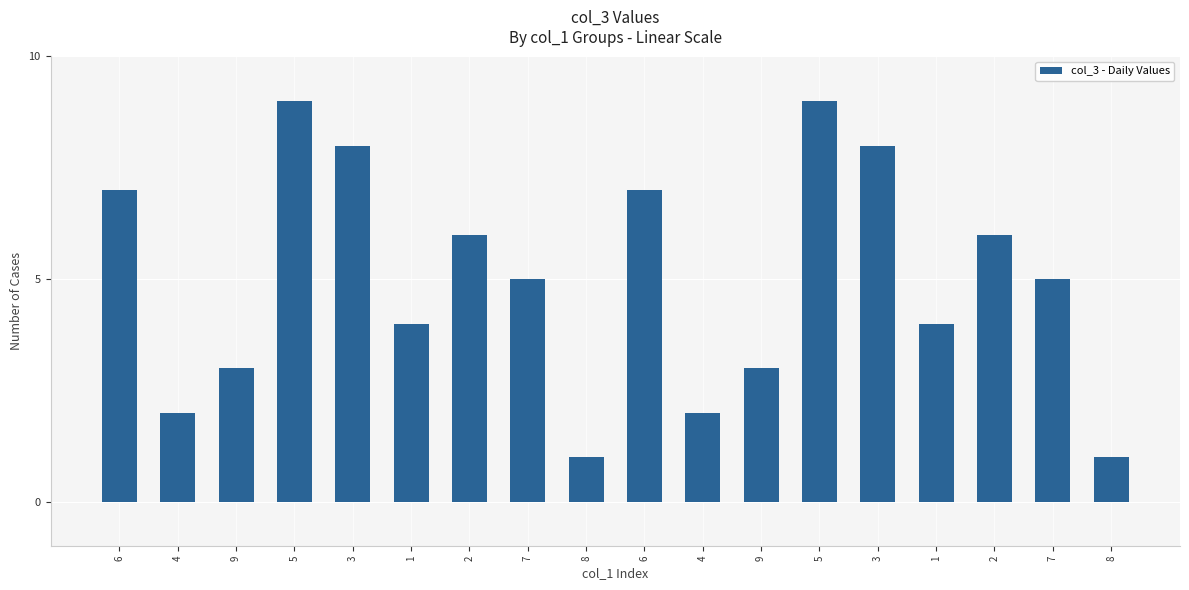

How many bars are there in total?

18